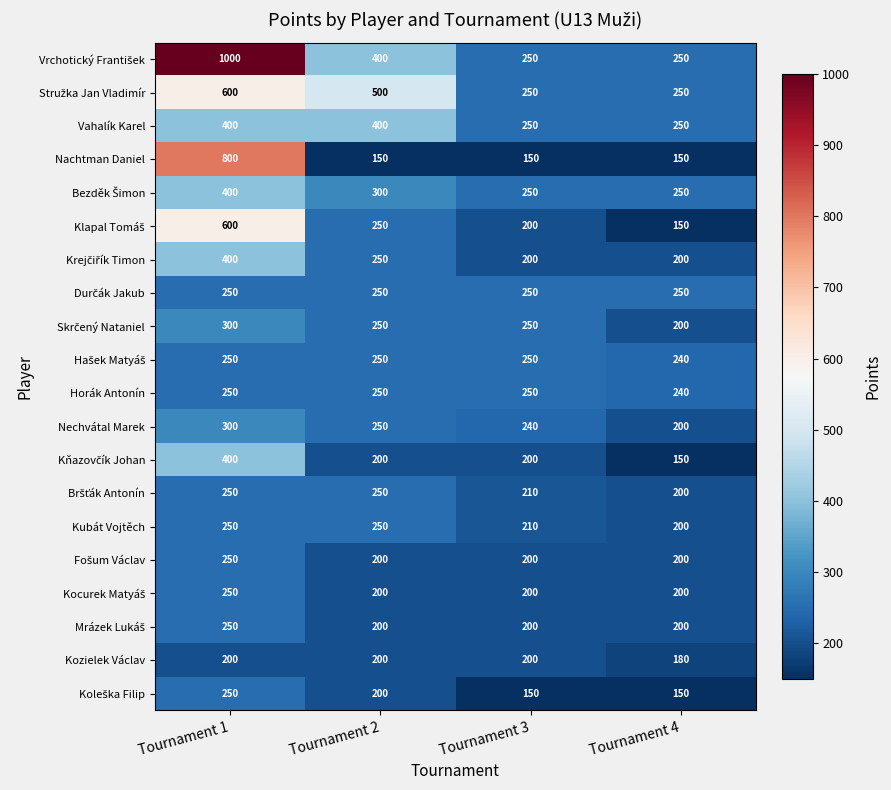

At which category is the sum across all series the highest?

Tournament 1